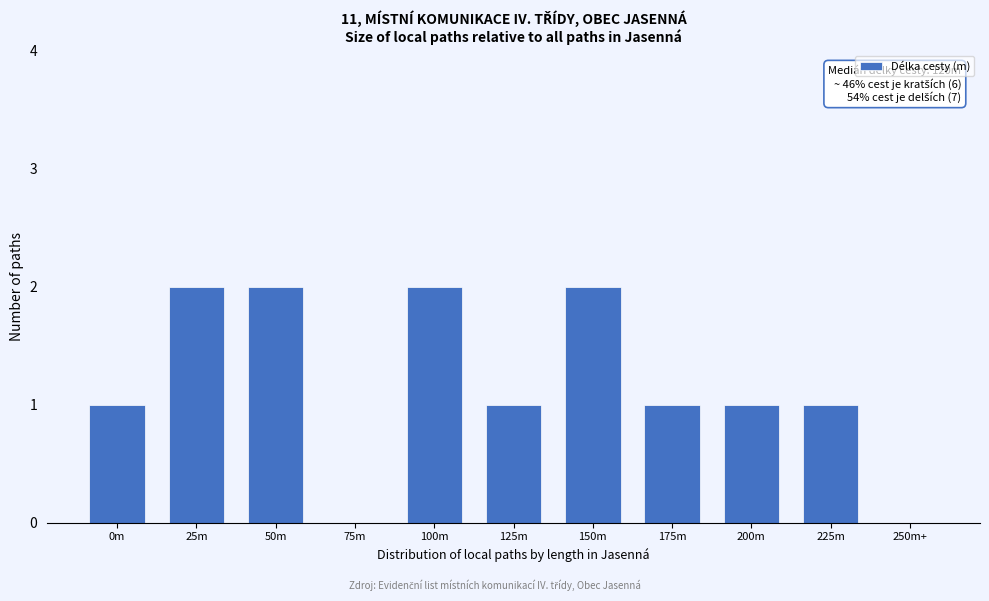

Reading right to left, extract all data points from this chart.

250m+=0	225m=1	200m=1	175m=1	150m=2	125m=1	100m=2	75m=0	50m=2	25m=2	0m=1